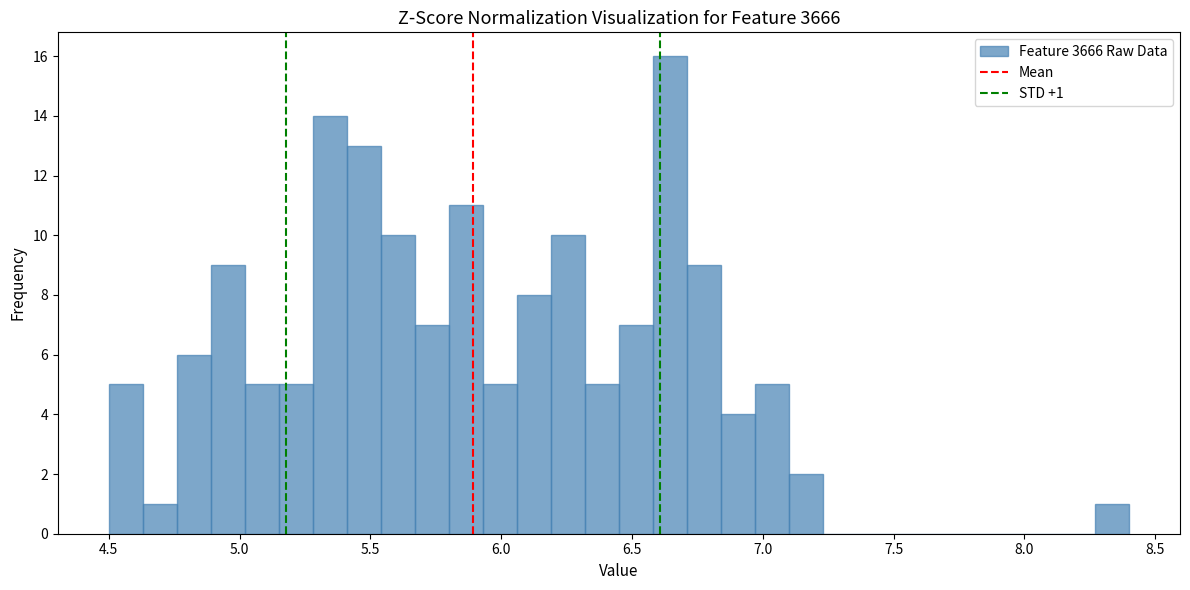

Around what value on the x-axis is the tallest bar? Give the approximate position of its centre, as read against the axis.

6.65